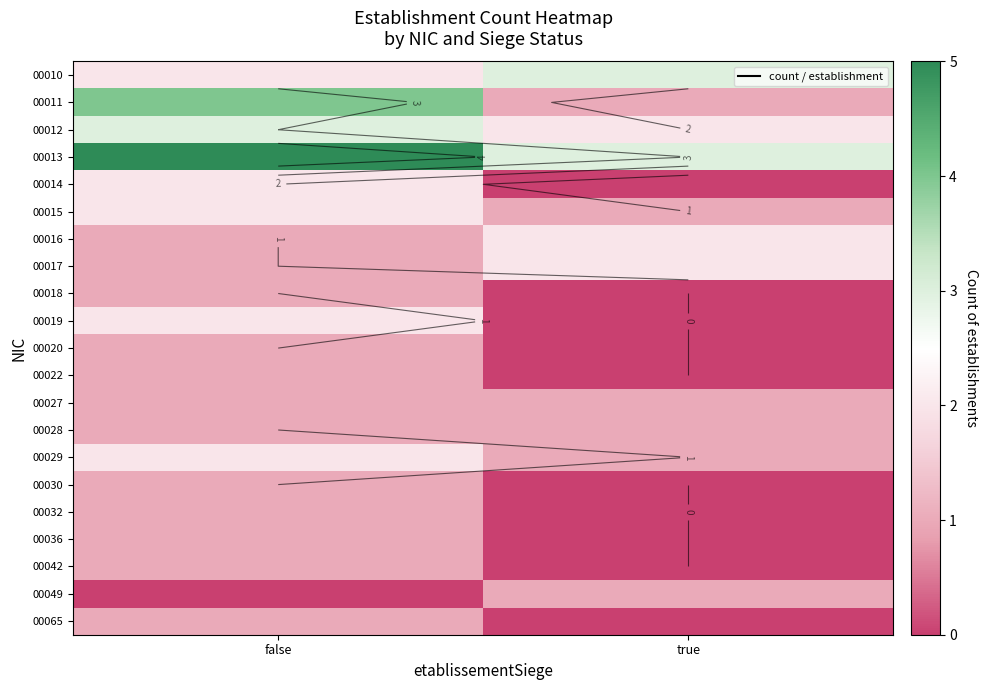

Which category has the highest value in the 00022 series?

false